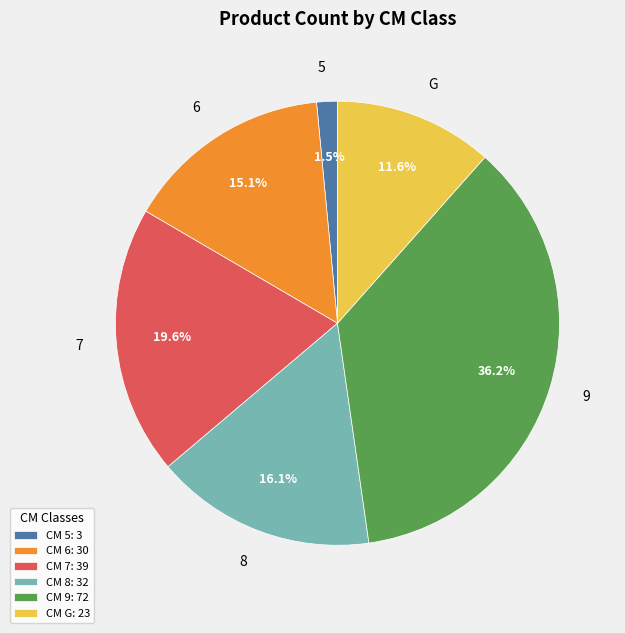

To the nearest percent, what is the average slice percentage?

17%